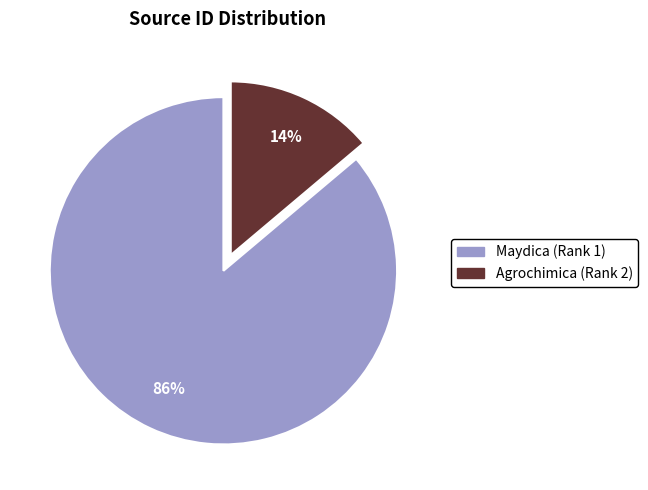

Do Agrochimica (Rank 2) and Maydica (Rank 1) together represent more than half of the pie?

Yes